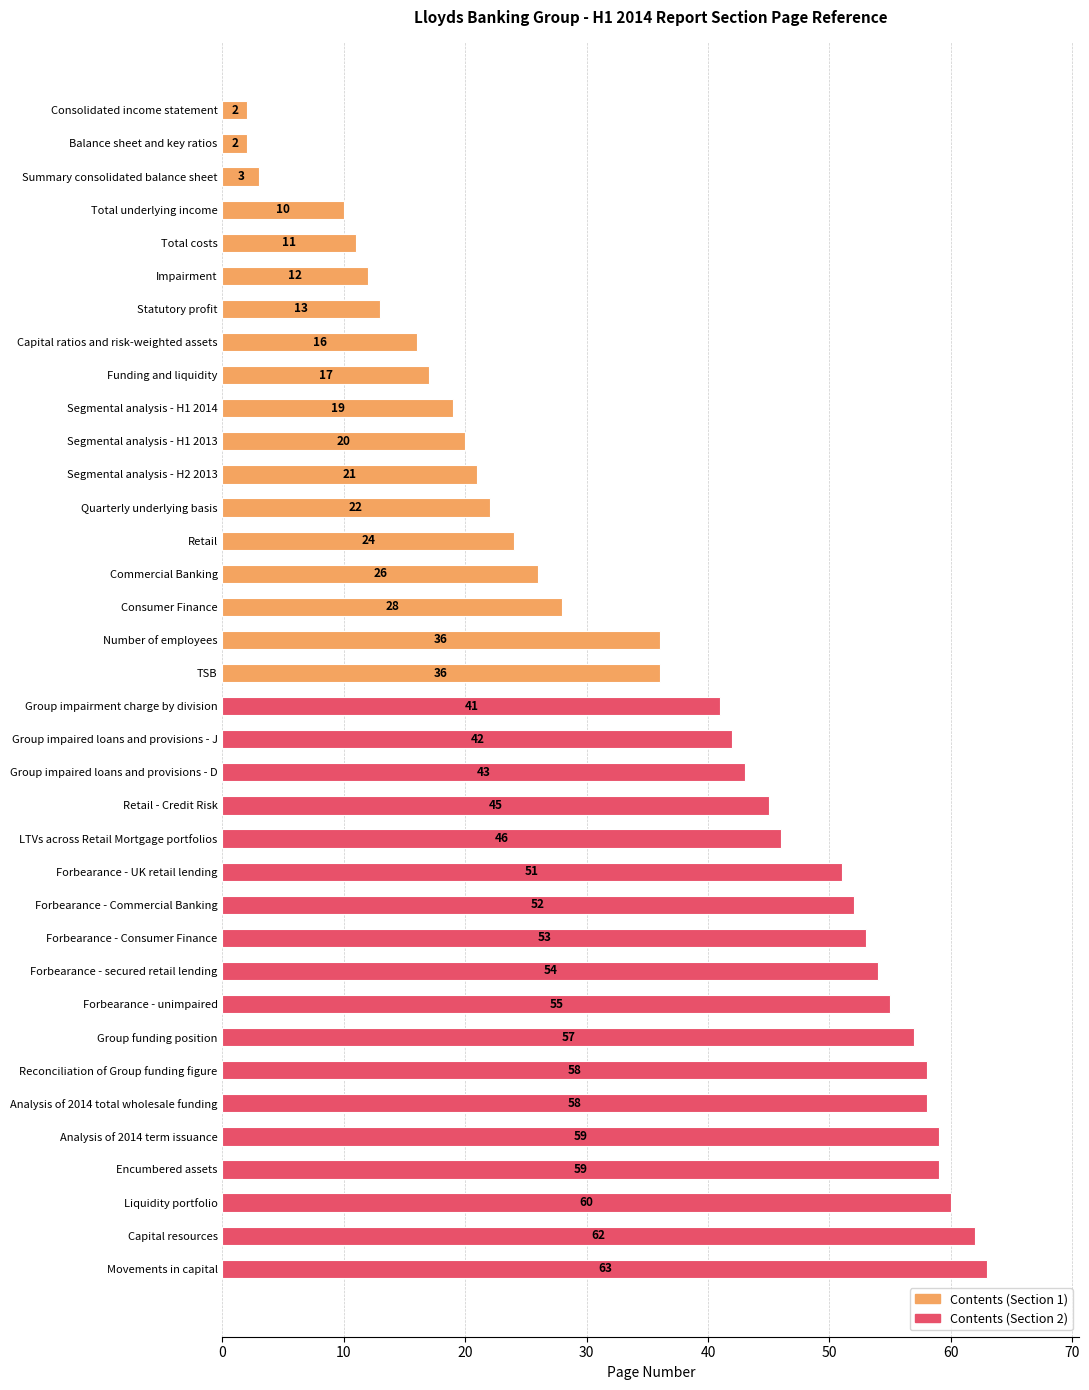

Does the chart contain stacked bars?

No